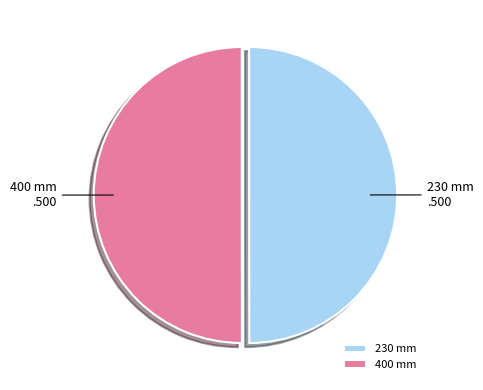

What is the ratio of the value at 230 mm to the value at 400 mm?

1.0